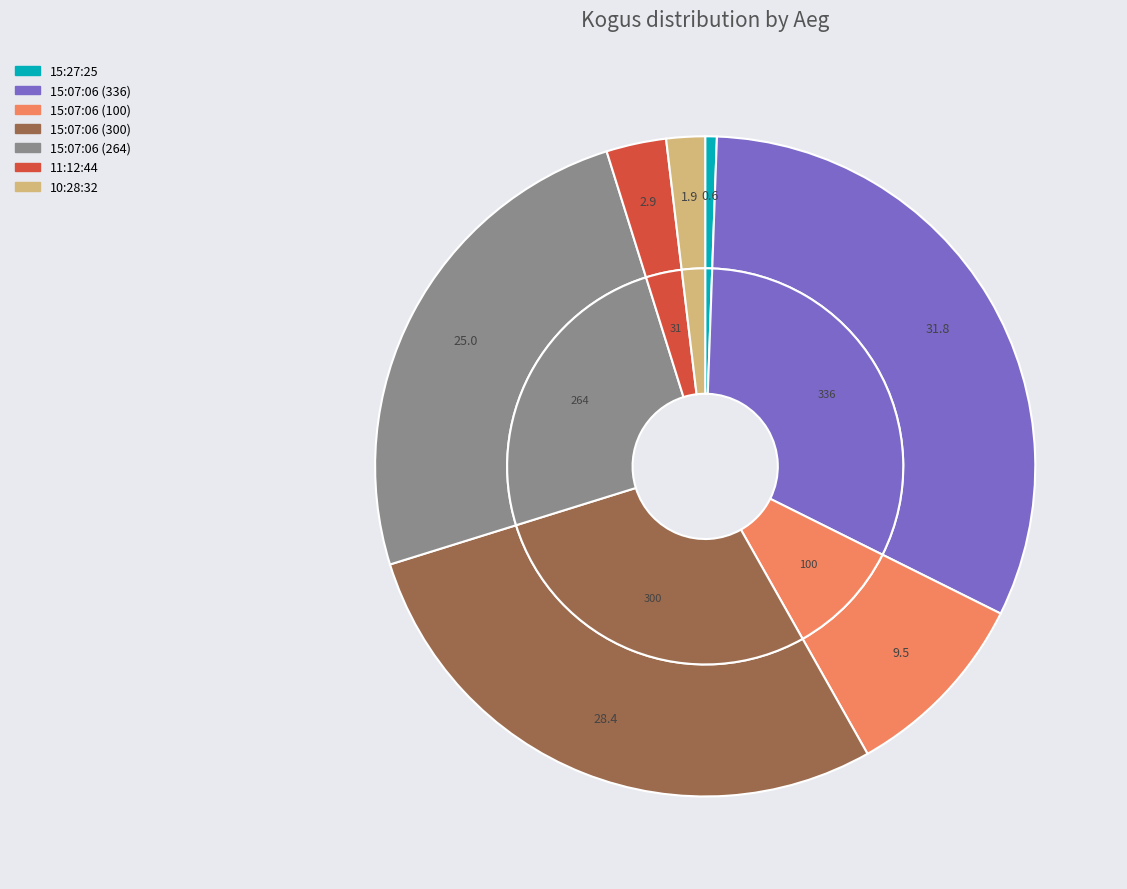

What is the total percentage of 10:28:32 and 11:12:44?

4.8%